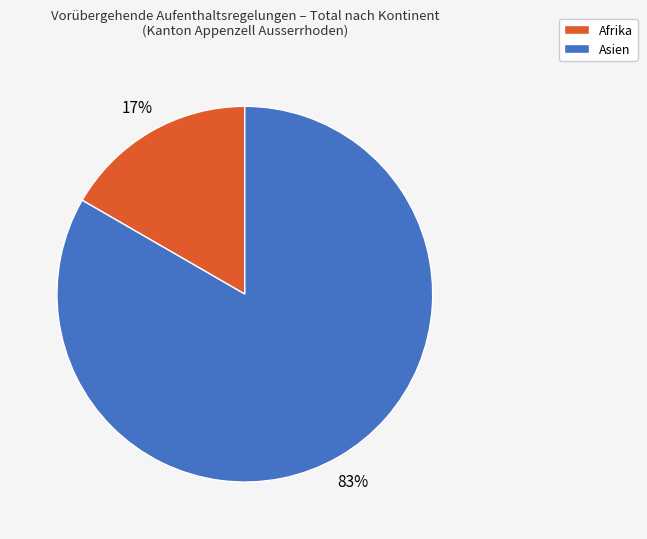

Is there any slice that represents more than half of the pie?

Yes